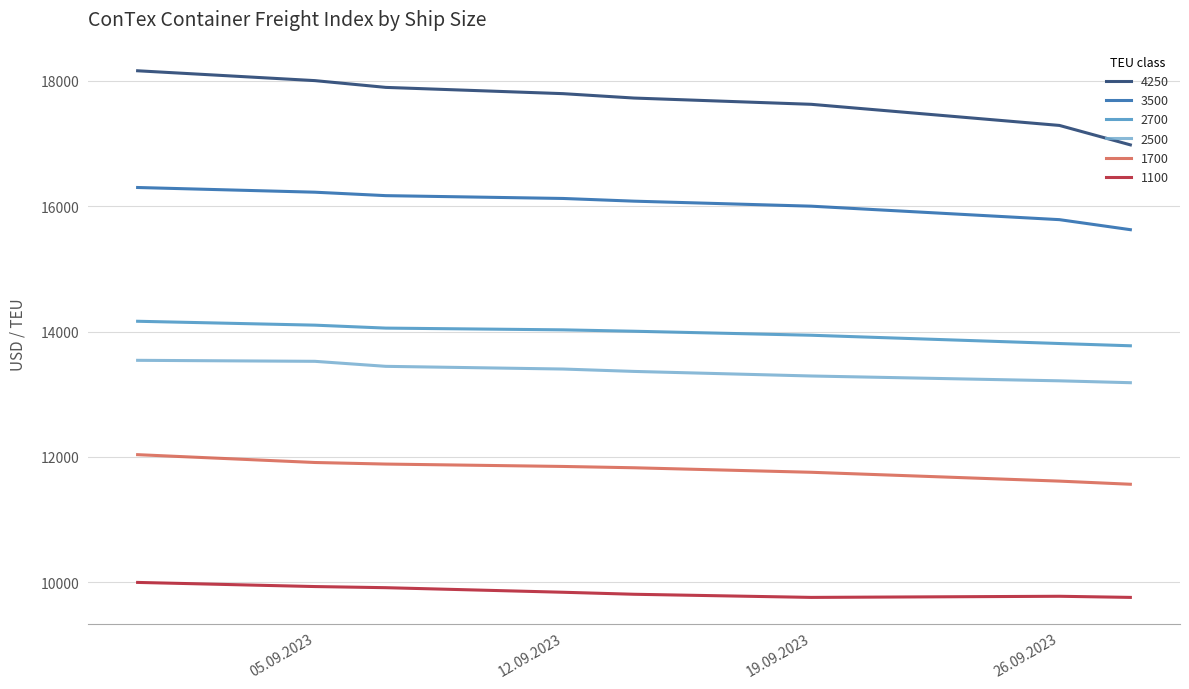

How many lines are shown in the chart?

6